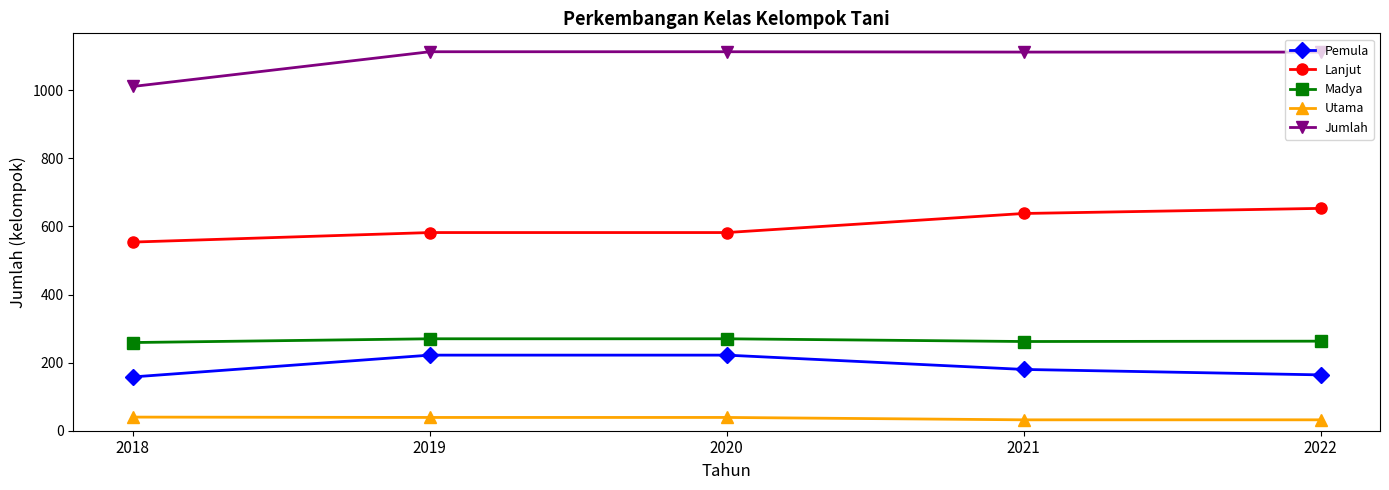

Rank the series by their maximum value, from lowest to highest.

Utama, Pemula, Madya, Lanjut, Jumlah